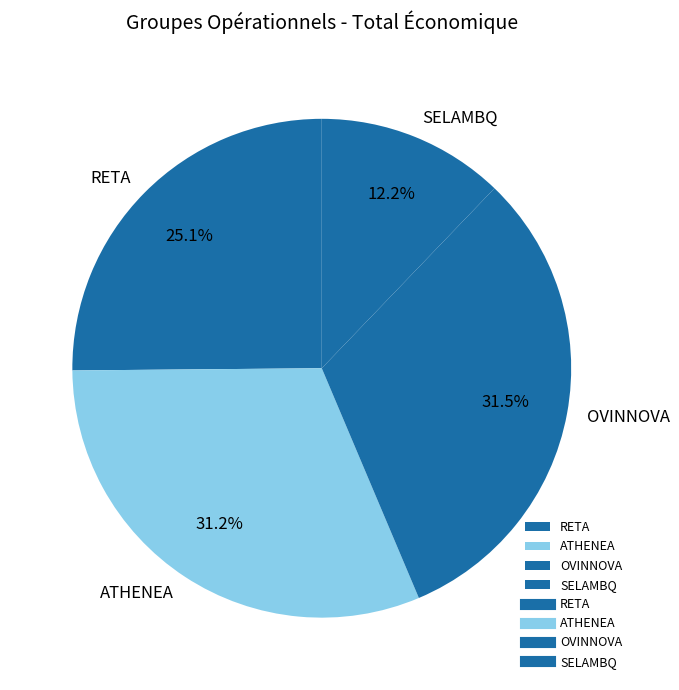

Does RETA represent more than half of the total?

No